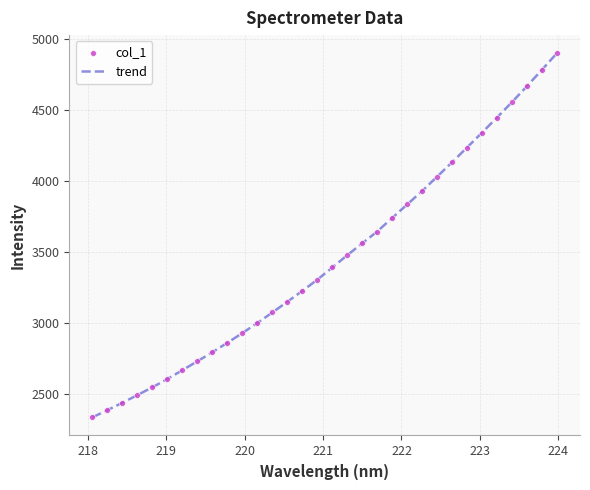

What is the smallest value displayed?

2334.4